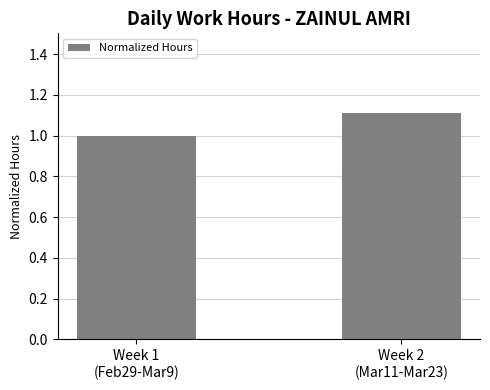

Does the chart contain any negative values?

No